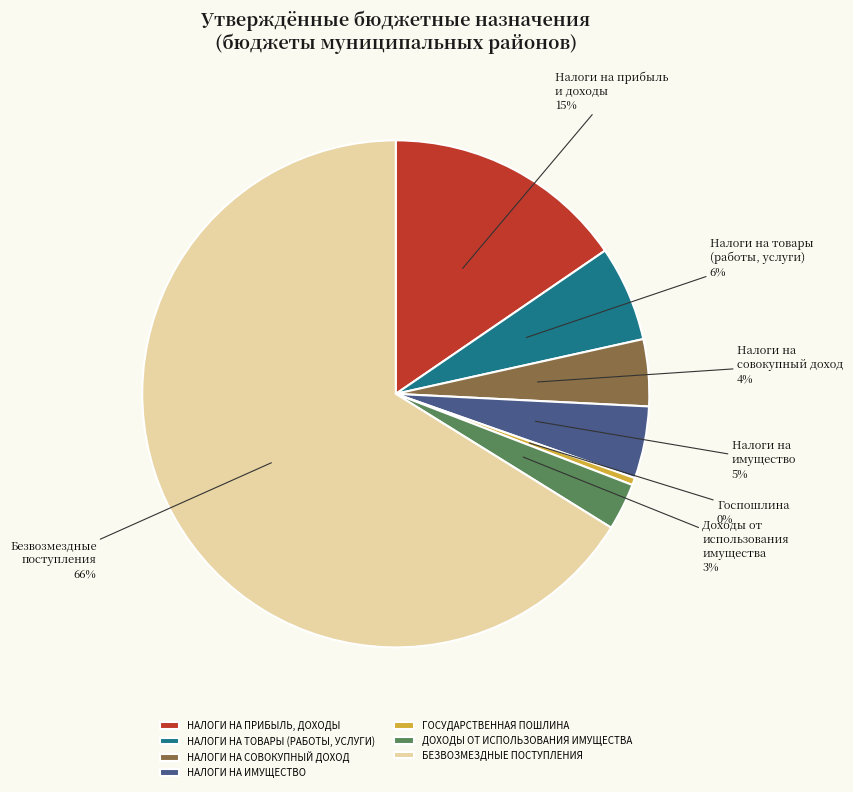

To the nearest percent, what is the average slice percentage?

14%